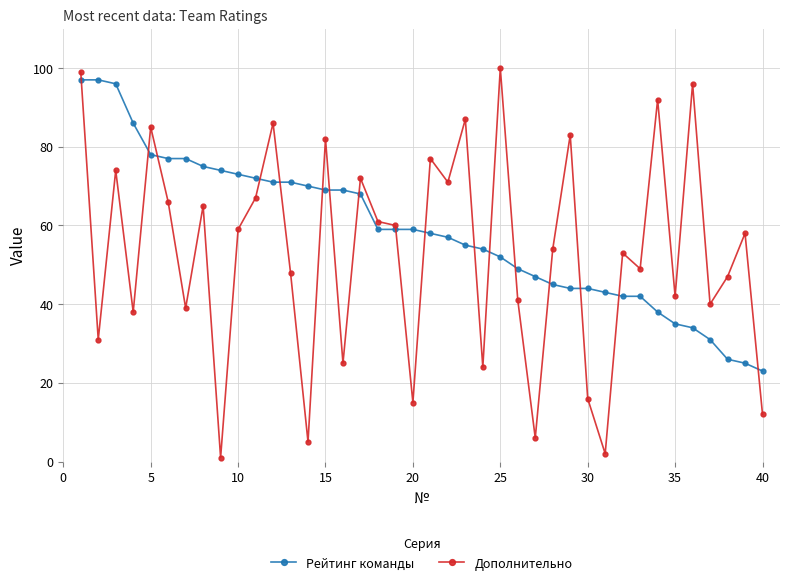

What is the lowest value of the Рейтинг команды series?

23